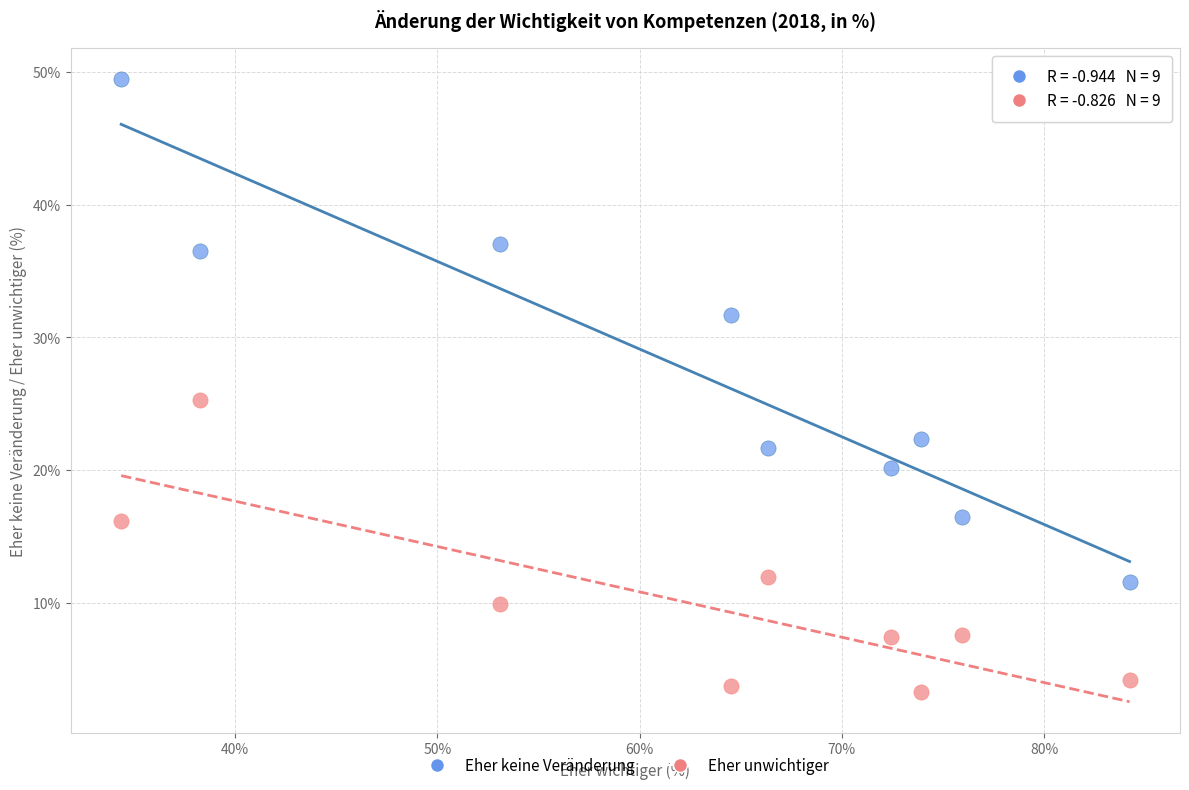

Which series contains the highest Y value?

Eher keine Veränderung